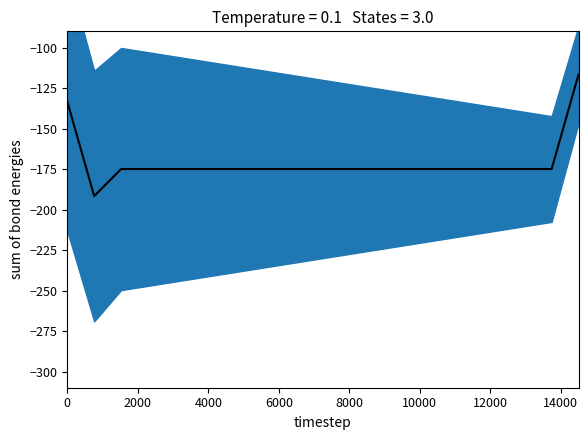

What is the difference between the second highest and second lowest values?

41.7